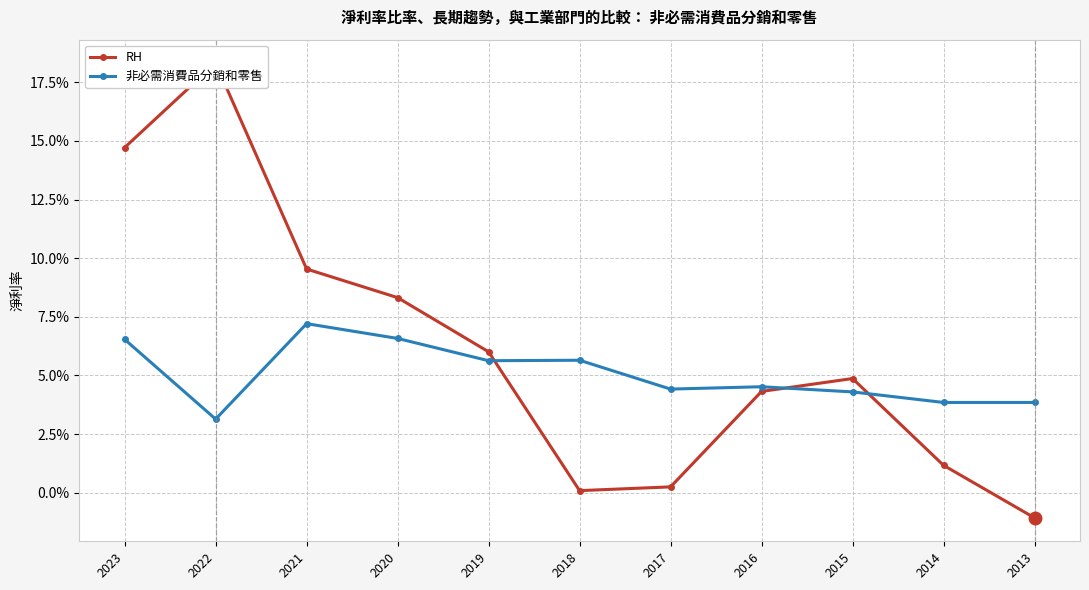

What is the sum of the 非必需消費品分銷和零售 values at 2021 and 2013?

0.1